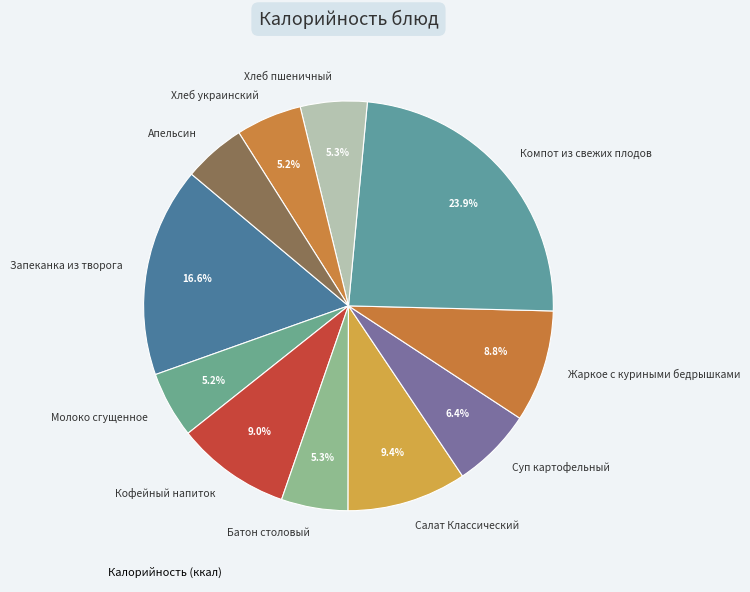

Does Хлеб пшеничный represent more than half of the total?

No